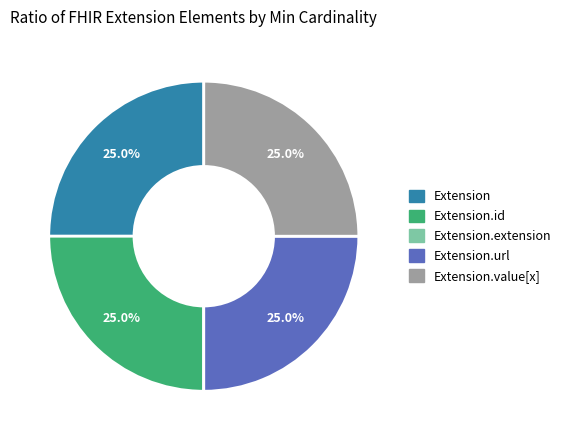

Does any single category account for the majority?

No